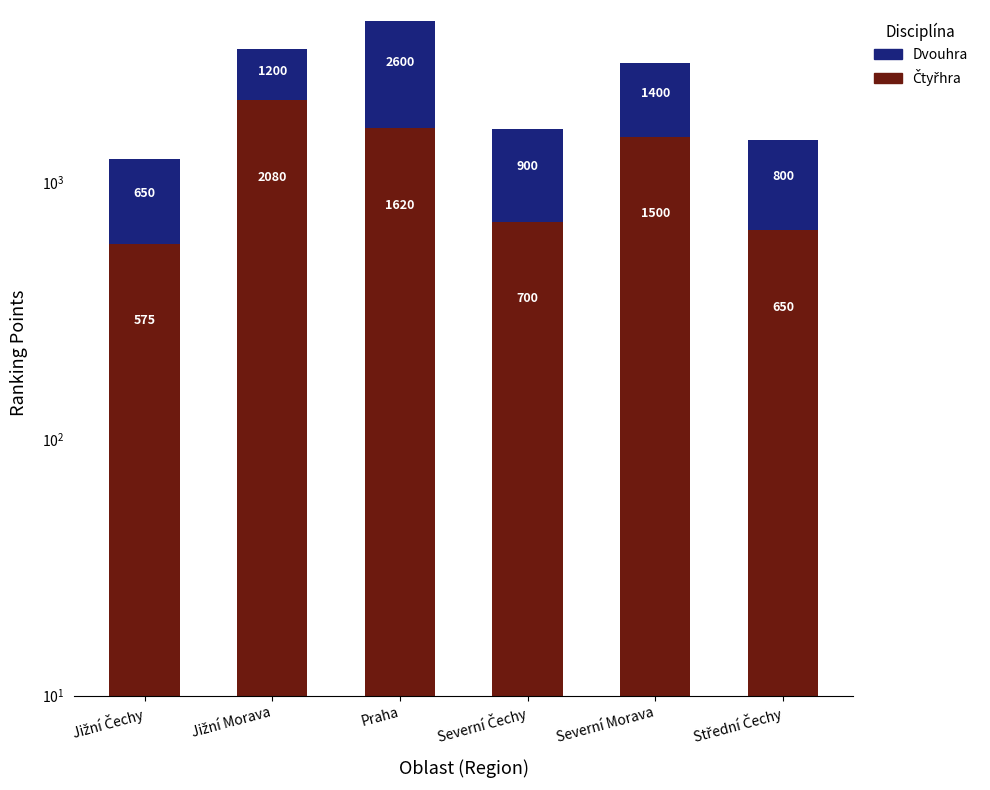

At how many categories does at least one series exceed 1664?

2